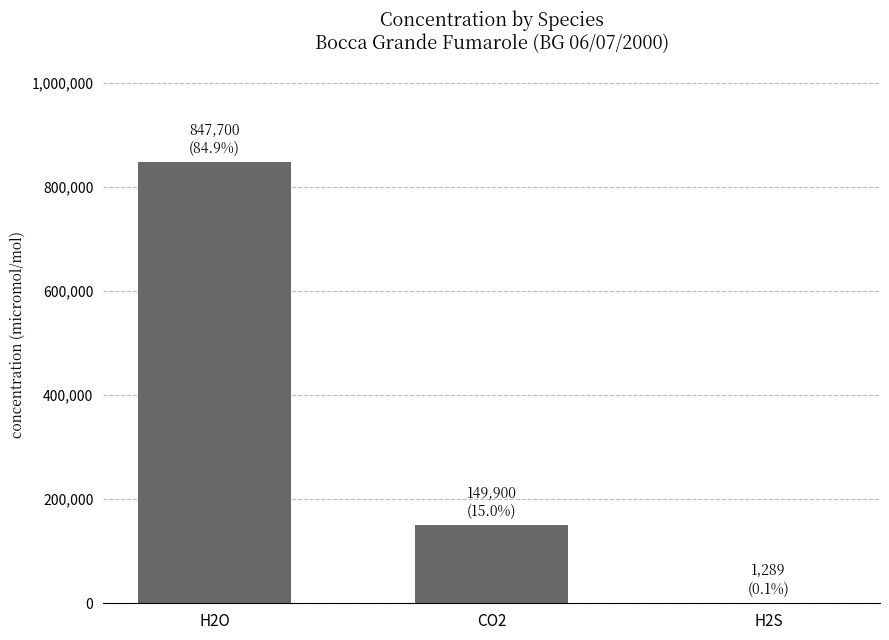

What is the change in value from H2O to CO2?

-697800